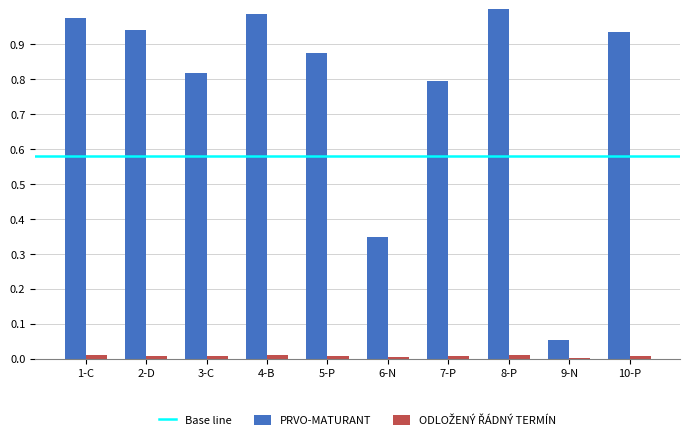

Which series has the largest total across all categories?

PRVO-MATURANT